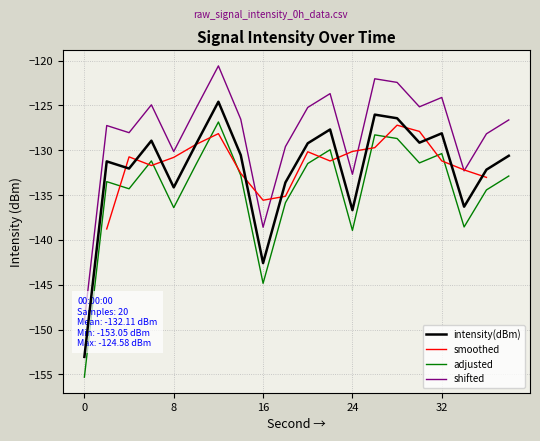

Is it true that the value at 16 is -87.3?

False